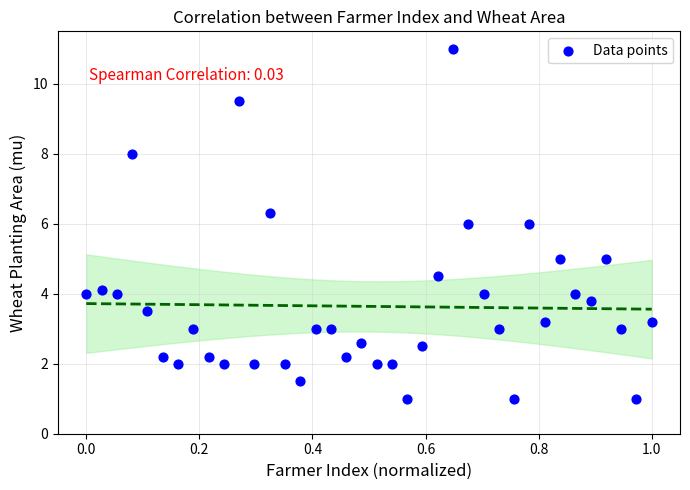

What is the range of X values (max minus min)?

1.0